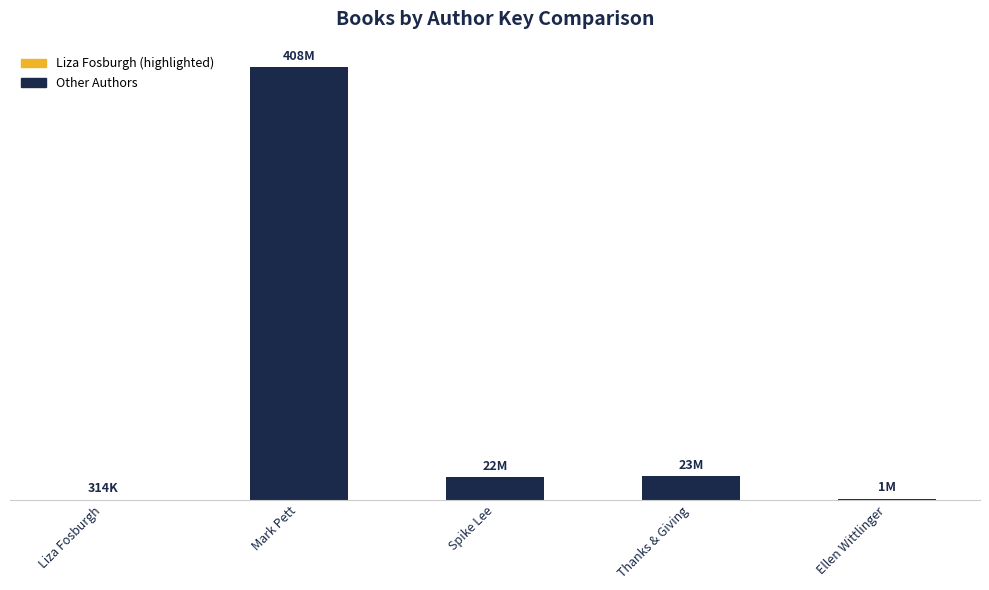

What is the approximate value at Ellen Wittlinger, to the nearest 100?

1271100